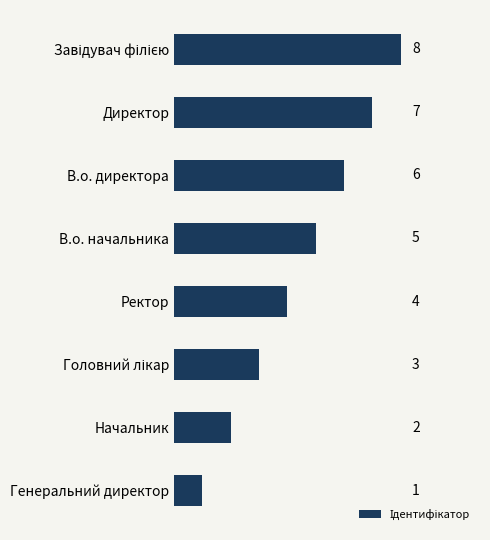

Reading top to bottom, transcribe all the data shown in this chart.

8	7	6	5	4	3	2	1